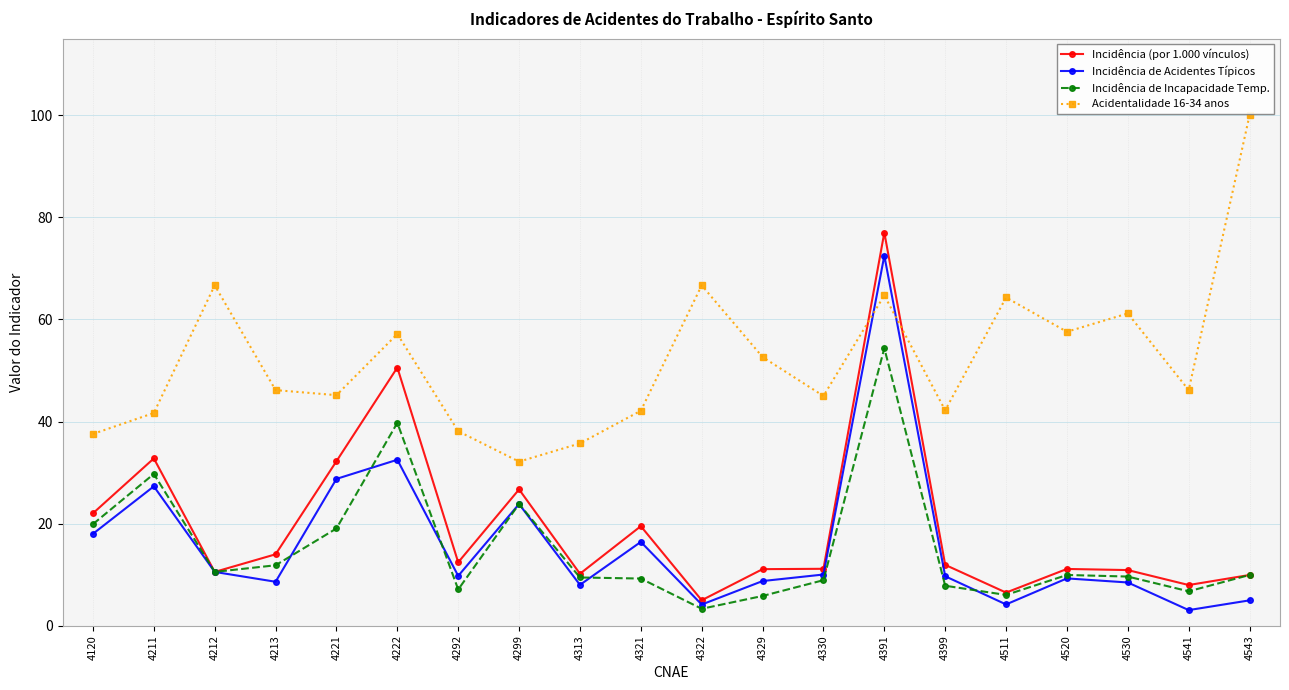

How many lines are shown in the chart?

4